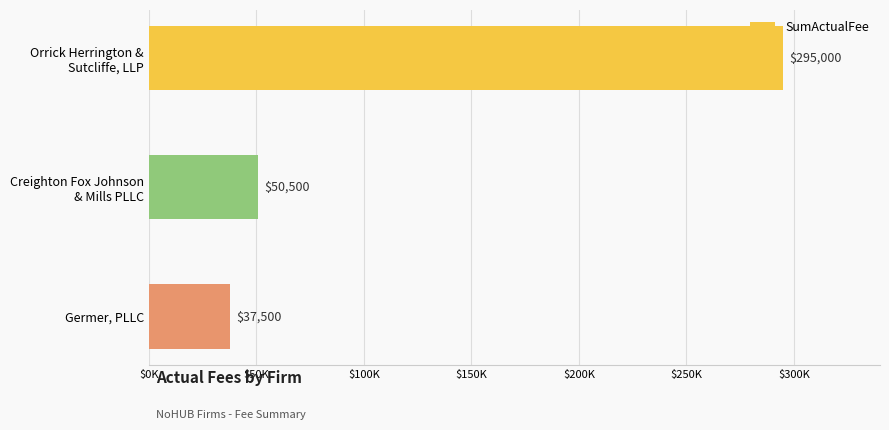

Which label corresponds to the largest value in the chart?

Orrick Herrington &
Sutcliffe, LLP